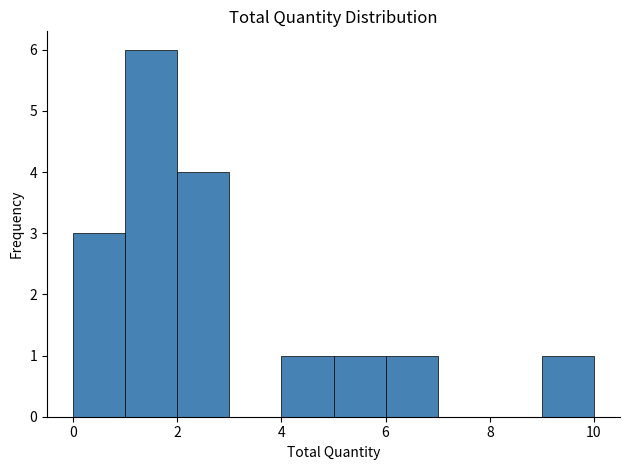

Reading left to right, transcribe this chart: for each bar, give the range it covers on the x-axis and its height. The values are not printed on the chart, so give them approximately, as read against the axis.

0 to 1: 3
1 to 2: 6
2 to 3: 4
3 to 4: 0
4 to 5: 1
5 to 6: 1
6 to 7: 1
7 to 8: 0
8 to 9: 0
9 to 10: 1